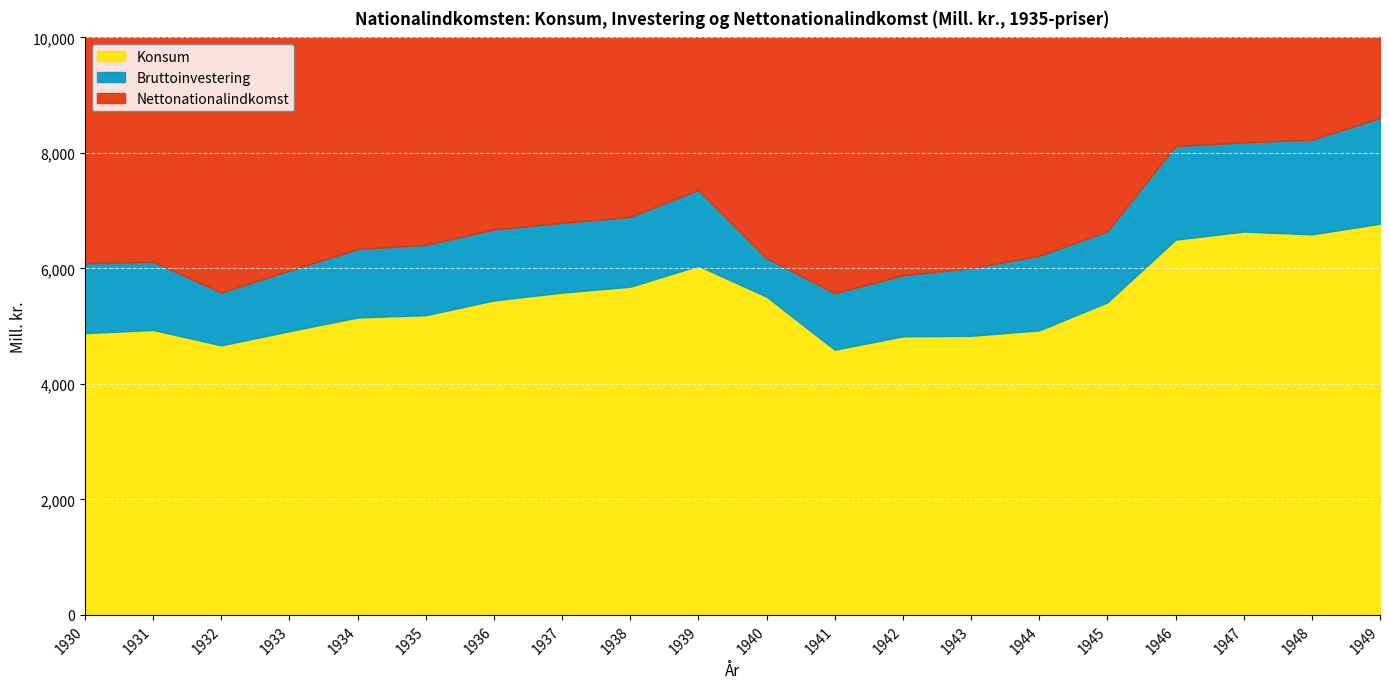

How many lines are shown in the chart?

3